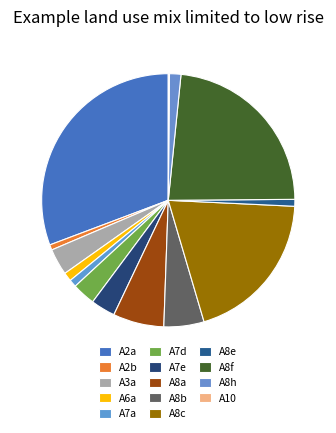

How many segments does this pie chart have?

14